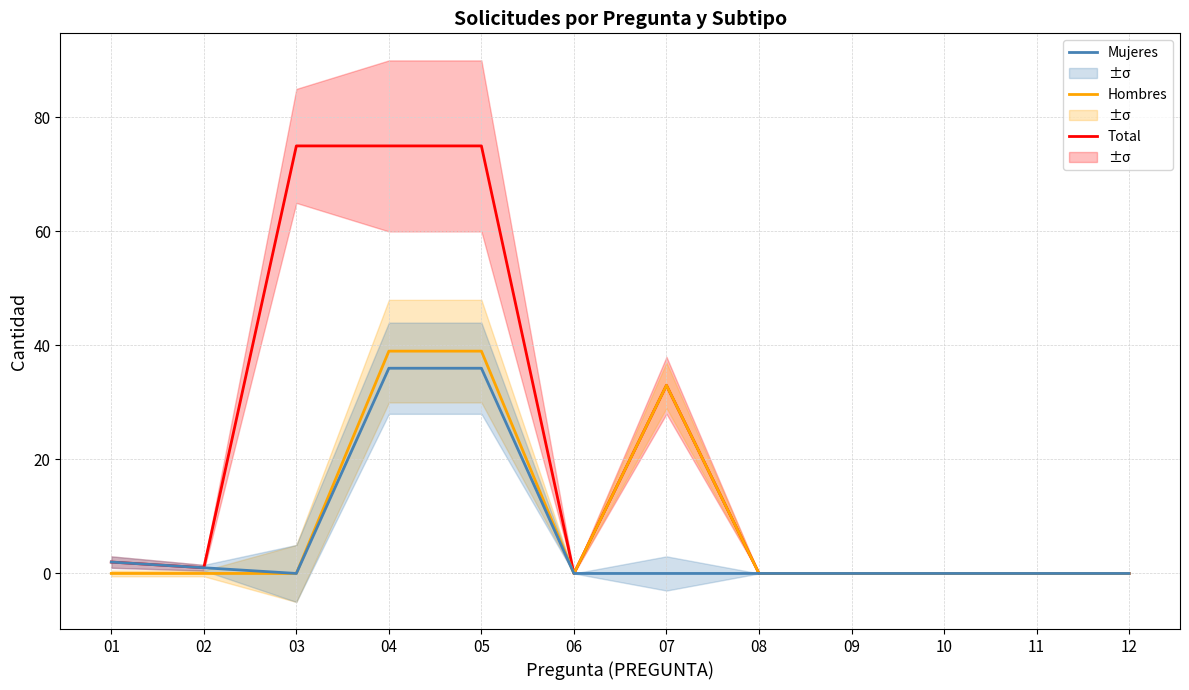

Count the number of categories in the chart.

12